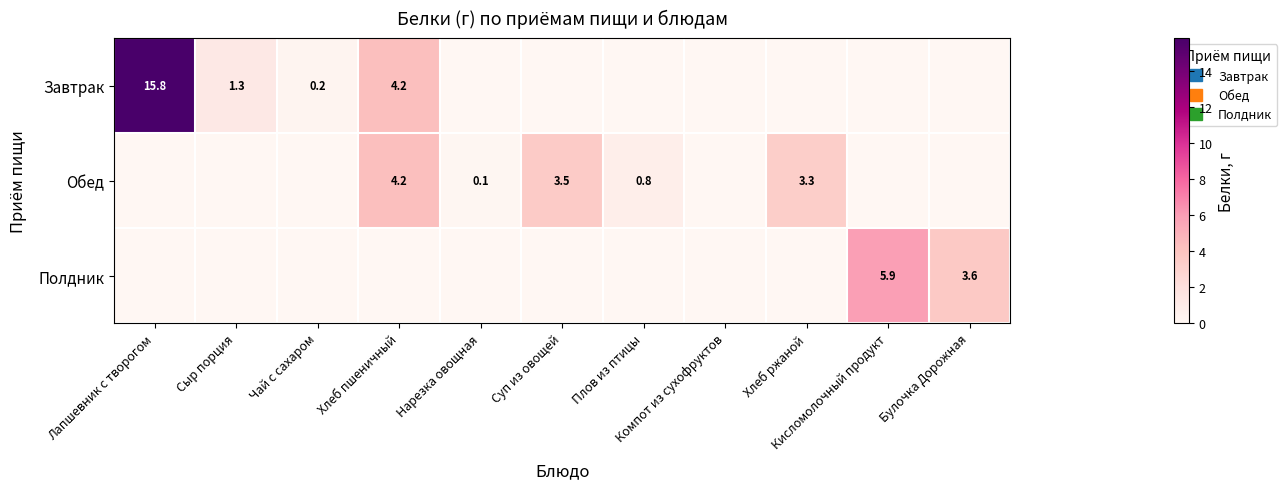

At how many categories does at least one series exceed 4?

3